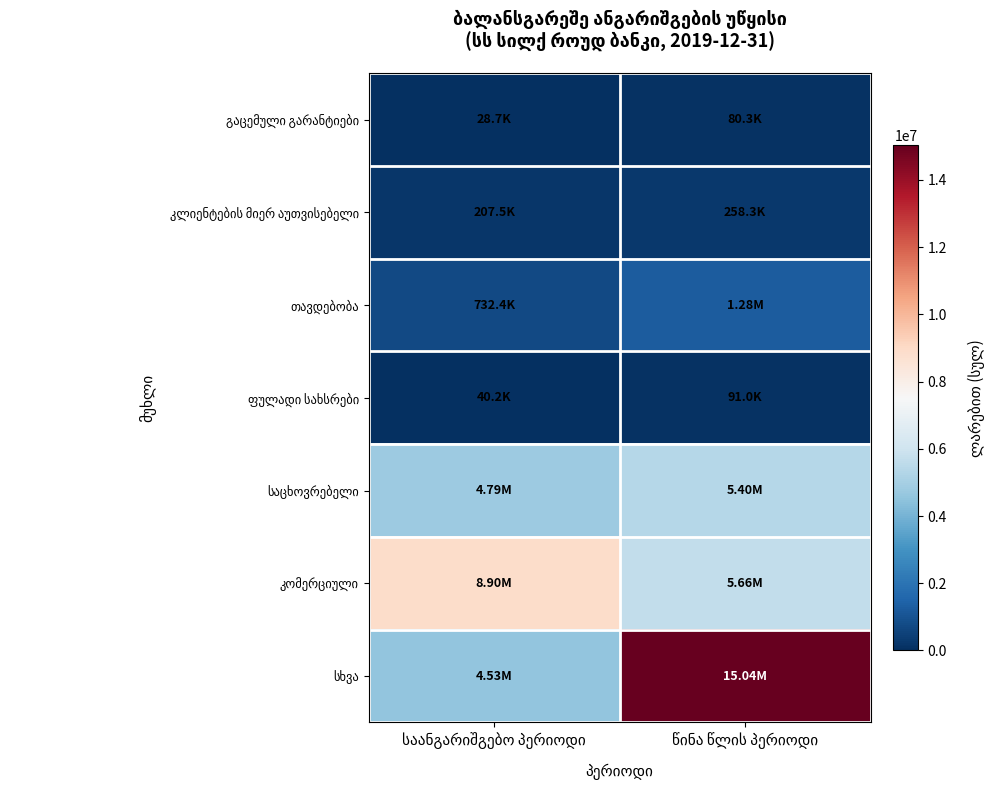

What is the approximate value of კლიენტების მიერ აუთვისებელი at საანგარიშგებო პერიოდი?

207498.9